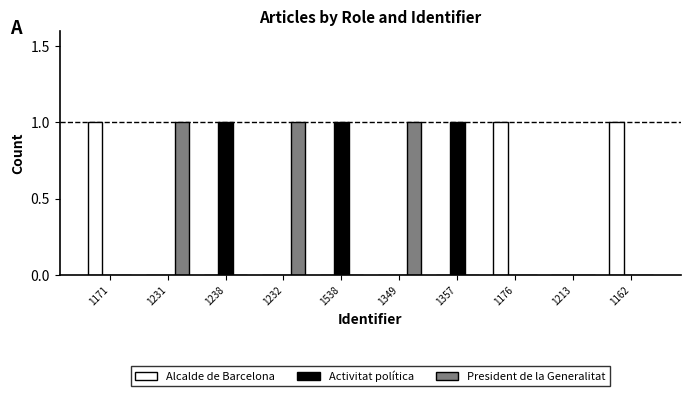

True or false: President de la Generalitat has a value of -1 at 1357.

False